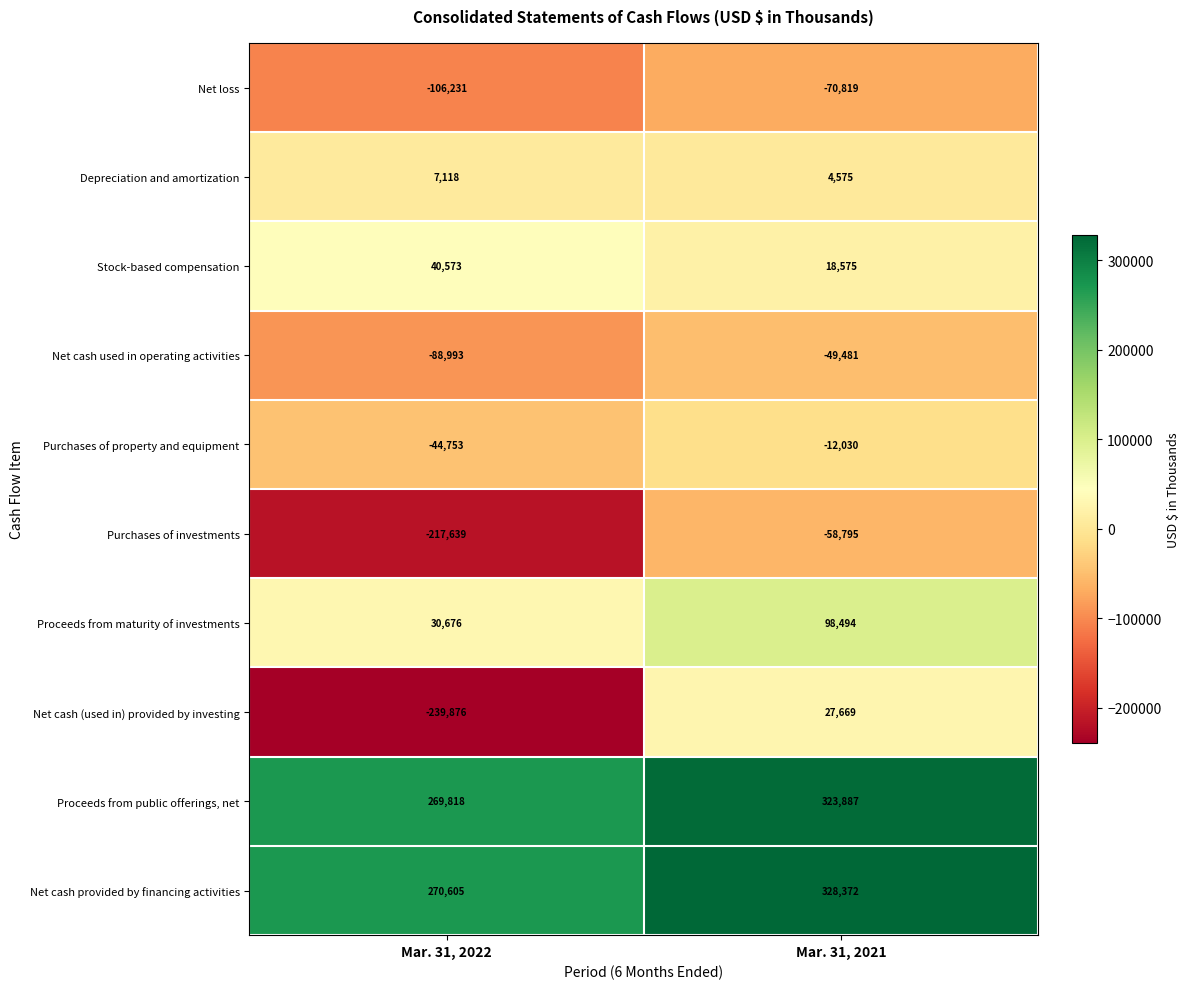

The Proceeds from maturity of investments series shows 30676 at Mar. 31, 2022. True or false?

True